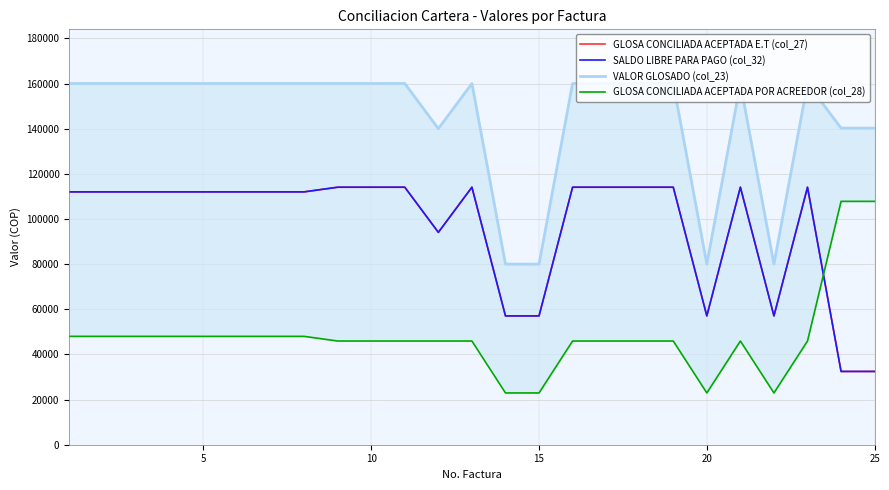

What are all the series names shown in the legend?

GLOSA CONCILIADA ACEPTADA E.T (col_27), SALDO LIBRE PARA PAGO (col_32), VALOR GLOSADO (col_23), GLOSA CONCILIADA ACEPTADA POR ACREEDOR (col_28)